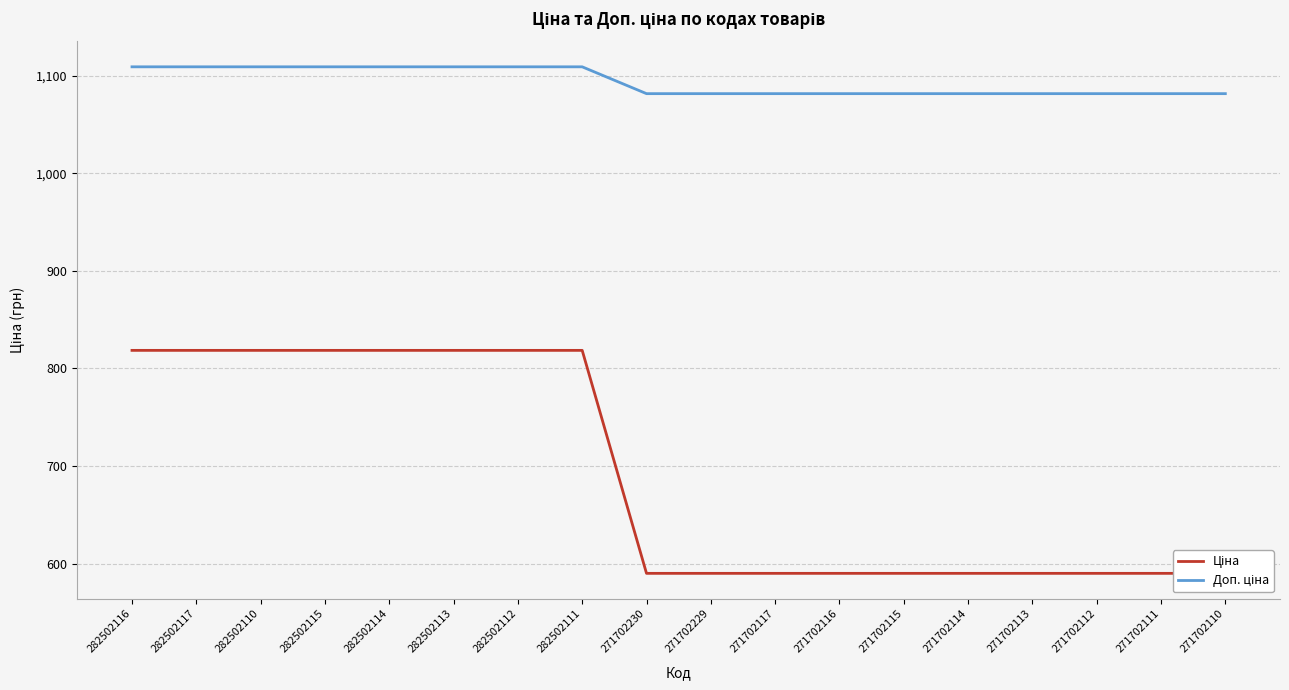

Is it true that Ціна equals 589.9 at 271702113?

True